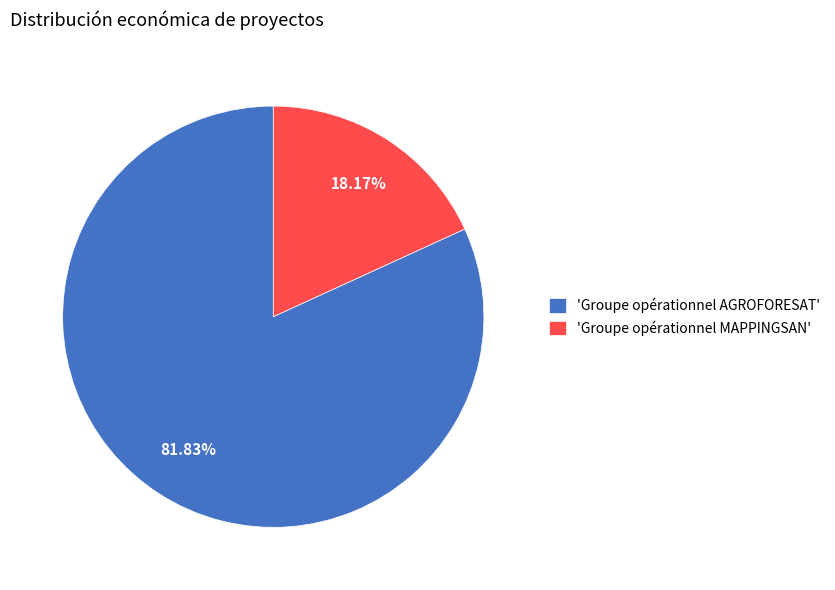

What is the smallest slice in the pie chart?

'Groupe opérationnel MAPPINGSAN'